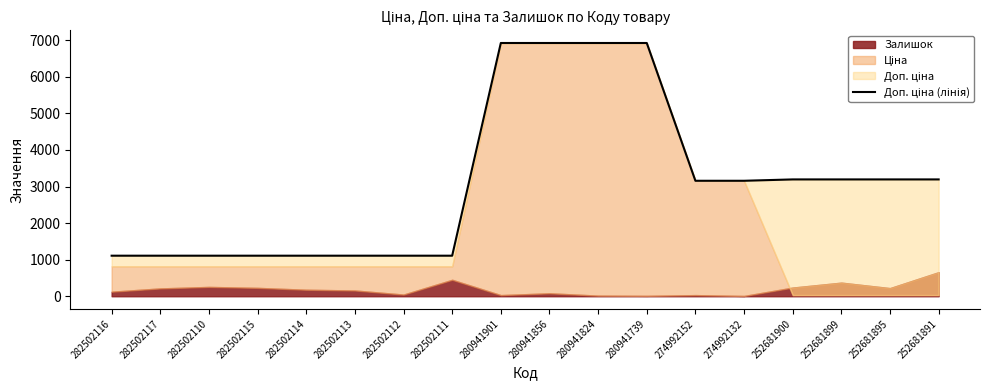

How many data points are less than 3158?

8